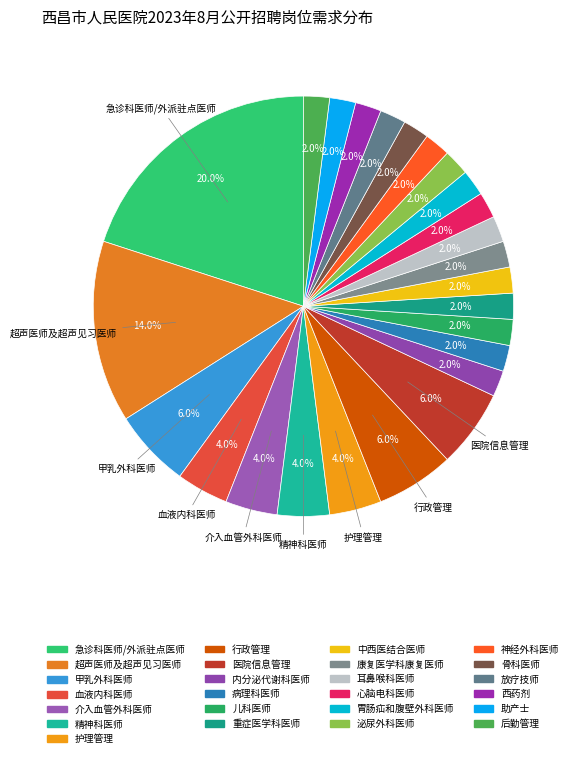

How many slices are in this pie chart?

25